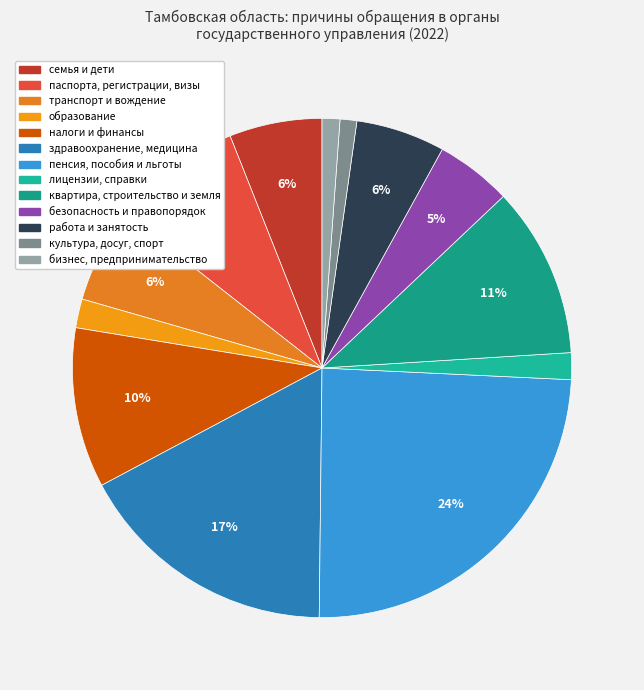

Is безопасность и правопорядок the majority of the pie?

No